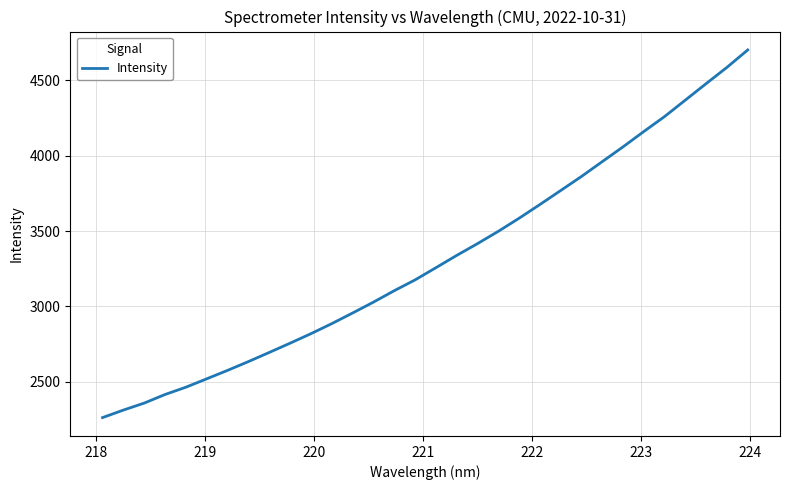

What is the difference between the maximum and minimum values?

2438.9